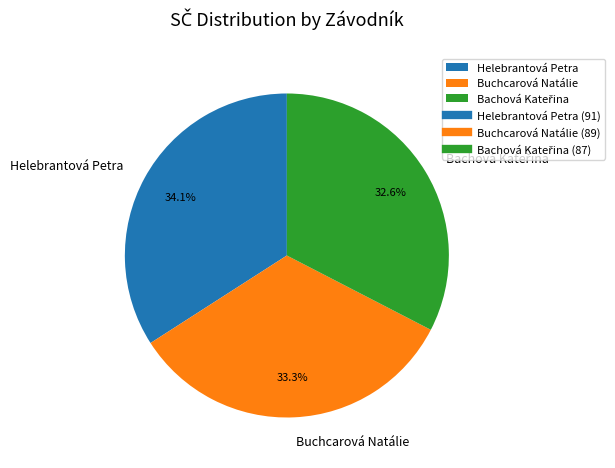

What percentage is the Buchcarová Natálie slice, to the nearest percent?

33%